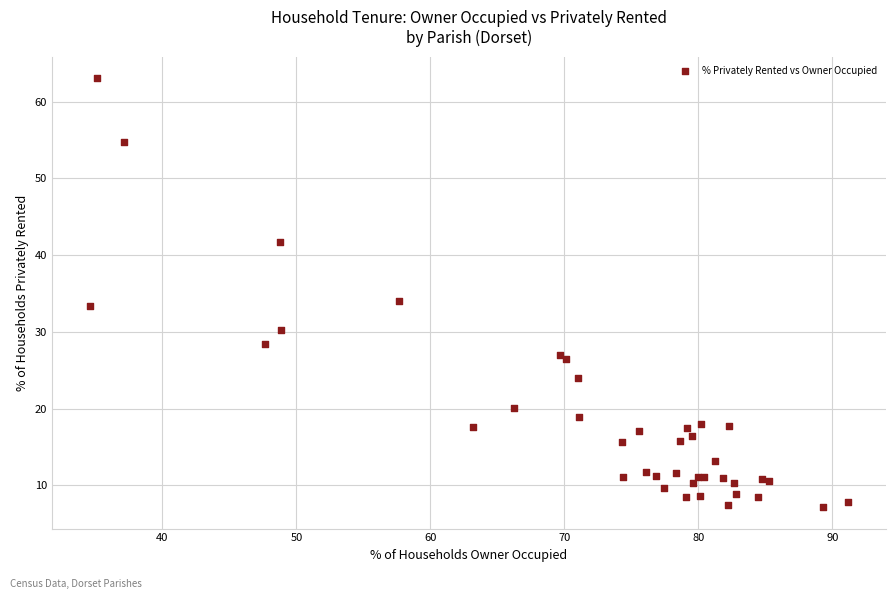

What Y value in the scatter plot is closest to 35?

34.1